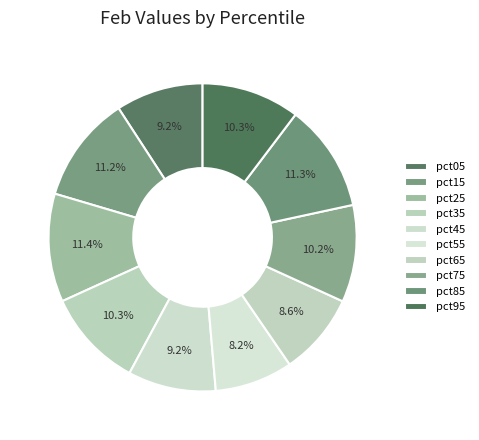

Between pct05 and pct55, which is larger?

pct05